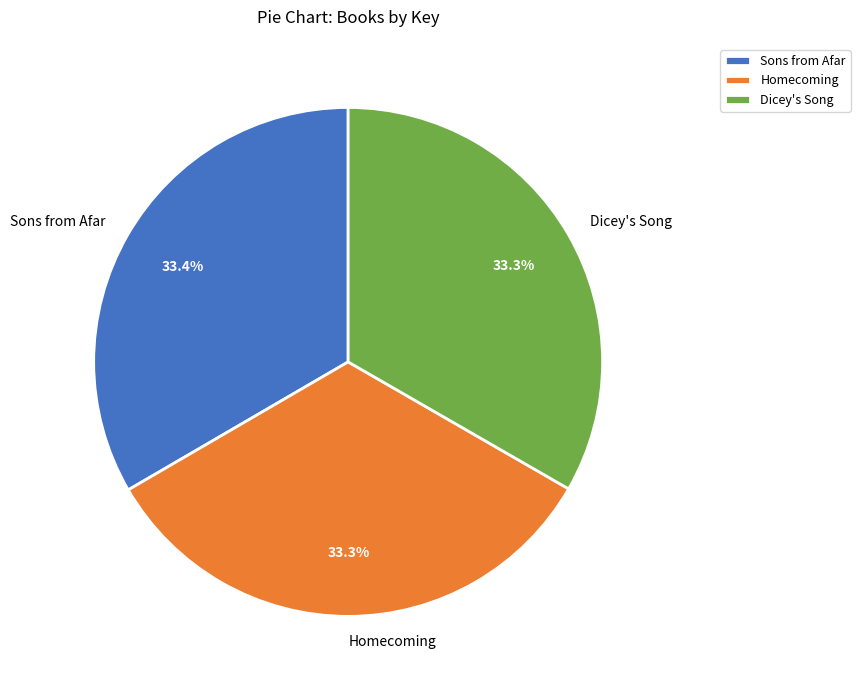

Combined, what portion of the pie is Homecoming and Dicey's Song?

66.6%